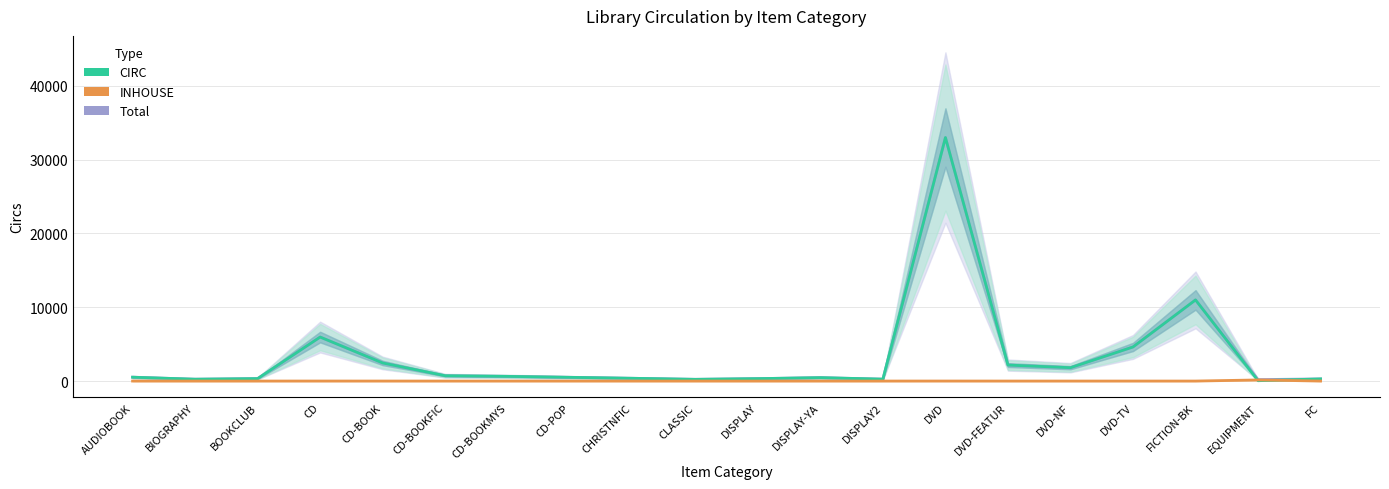

What is the difference between the highest and lowest values at CD-BOOKMYS?

633